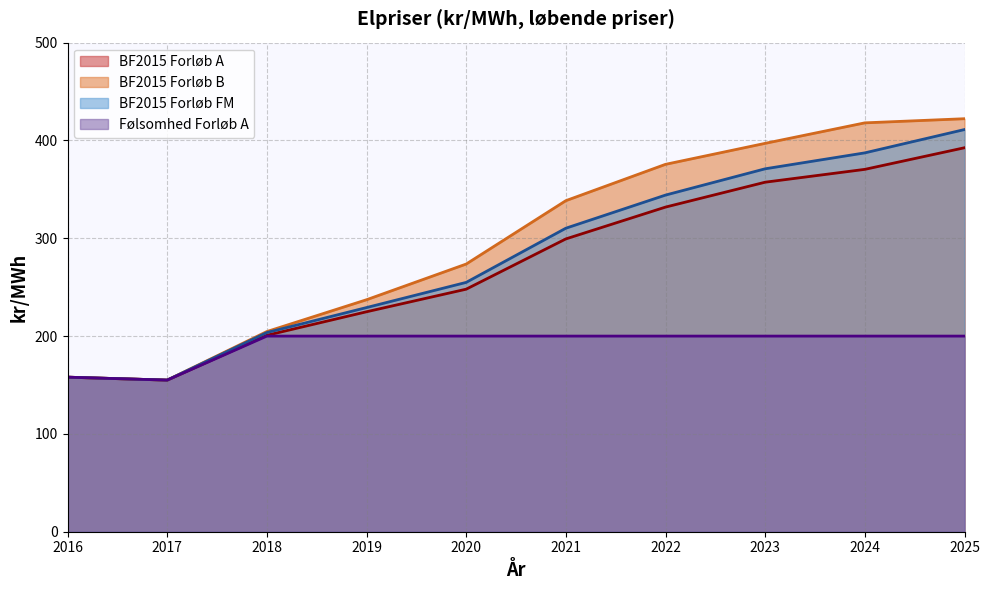

Does the chart have visible grid lines?

Yes